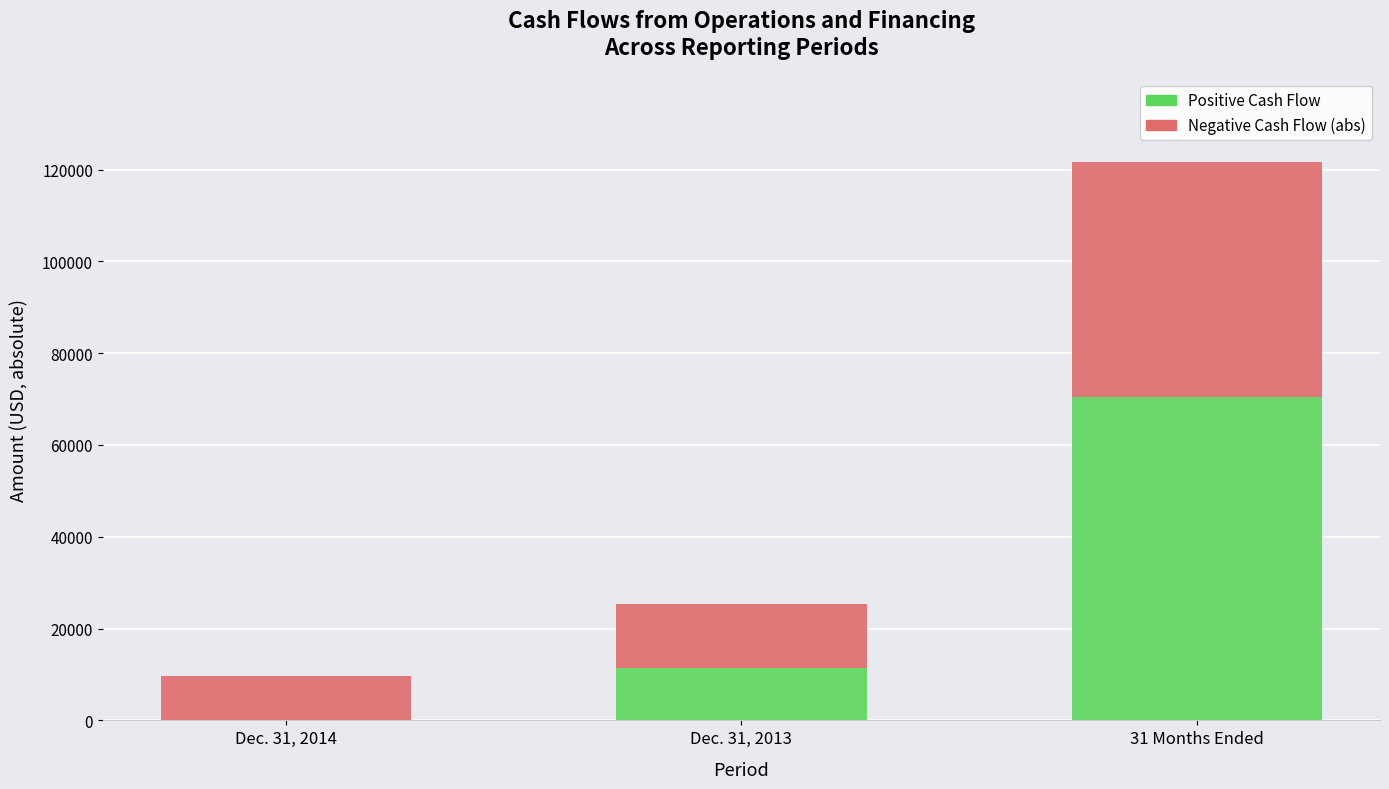

At which category is the sum across all series the highest?

31 Months Ended